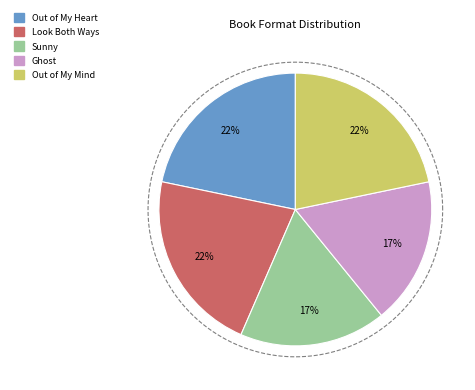

The Sunny slice represents 17% of the pie. True or false?

True